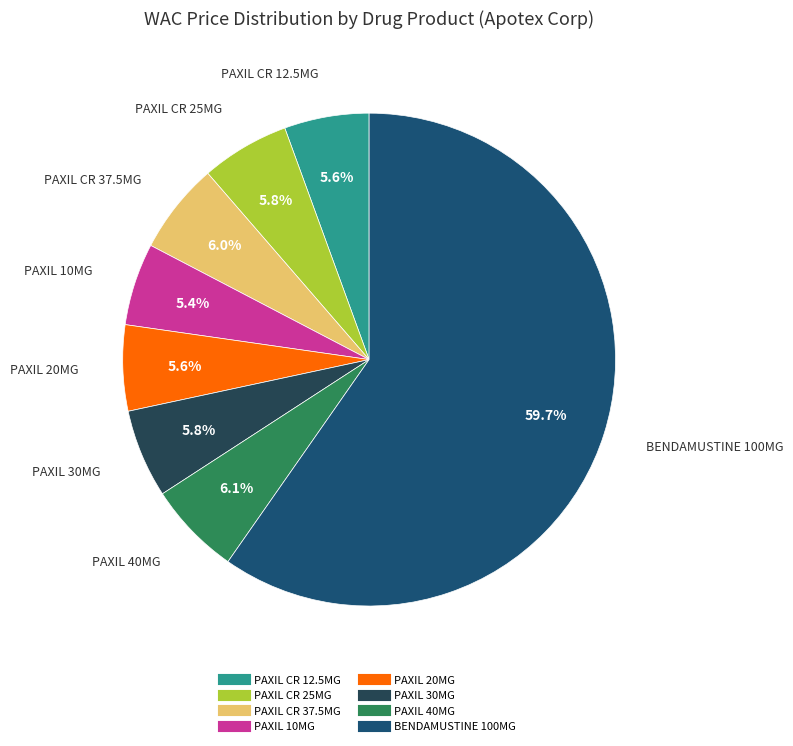

Does BENDAMUSTINE 100MG represent more than half of the total?

Yes